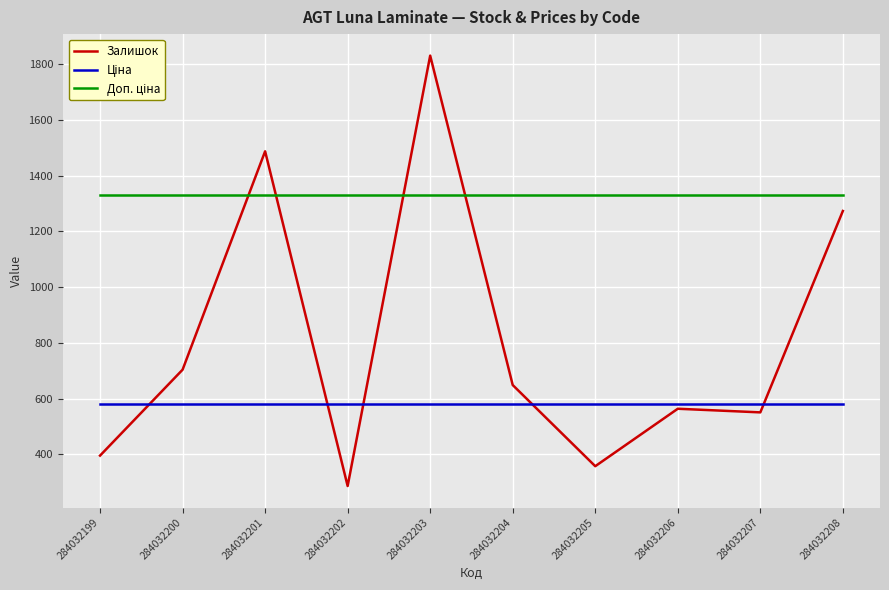

How many lines are shown in the chart?

3